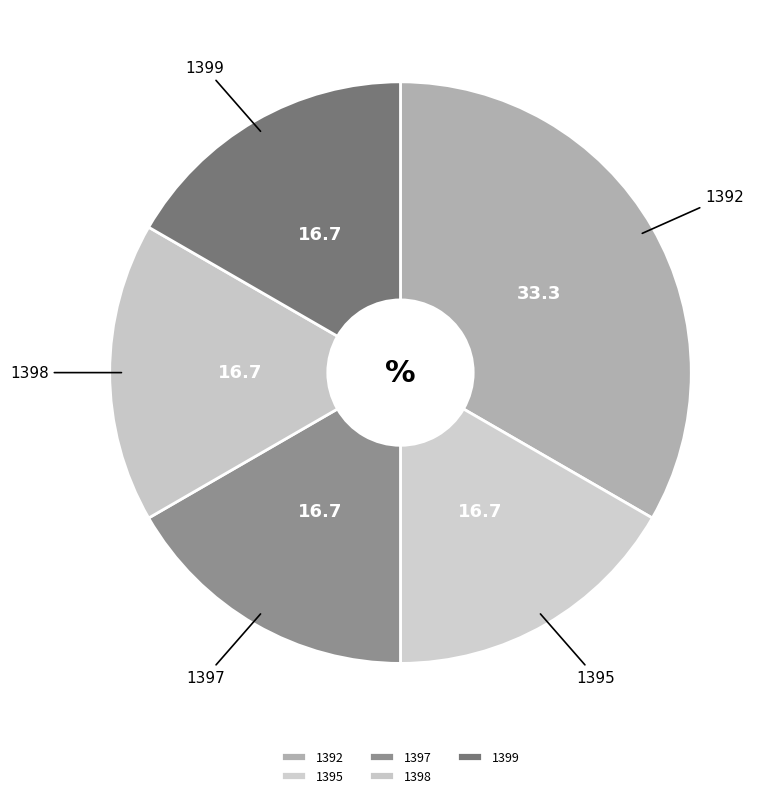

Is it true that 1392 is 25% of the pie?

False